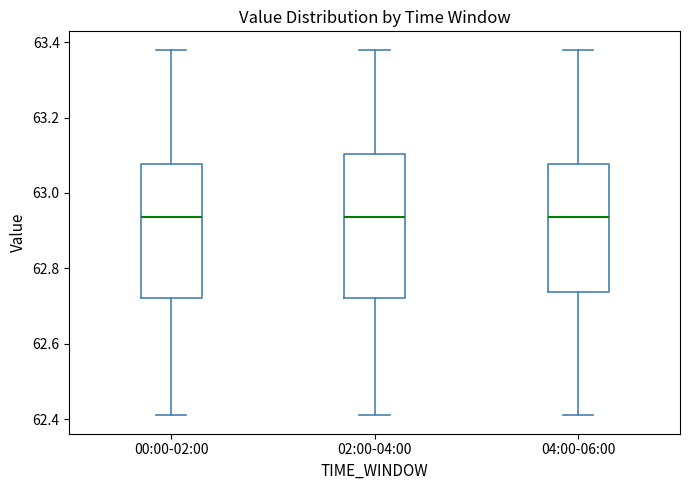

Which box is the tallest, from its lower edge to its upper edge?

02:00-04:00